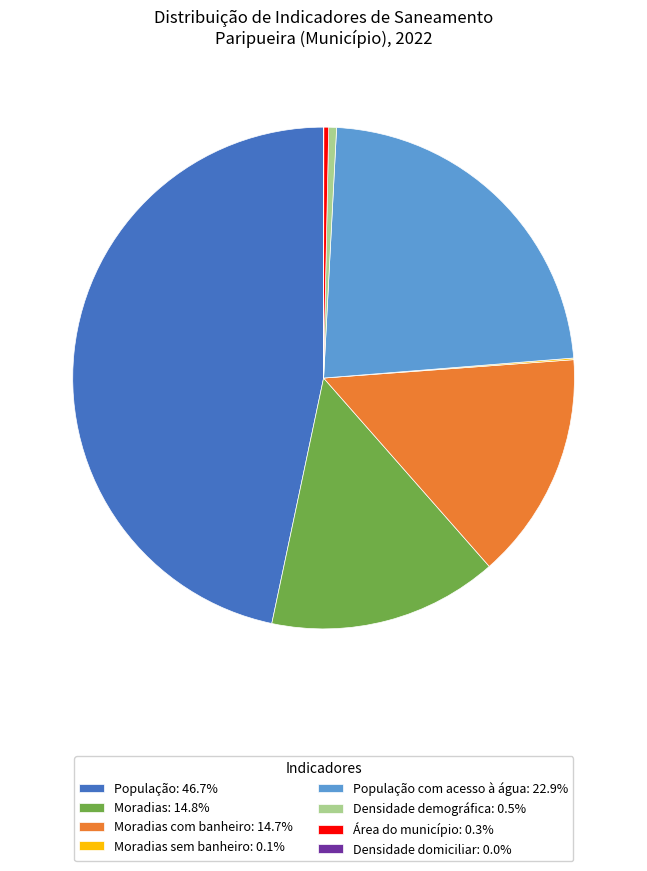

Is there a majority slice in this chart?

No